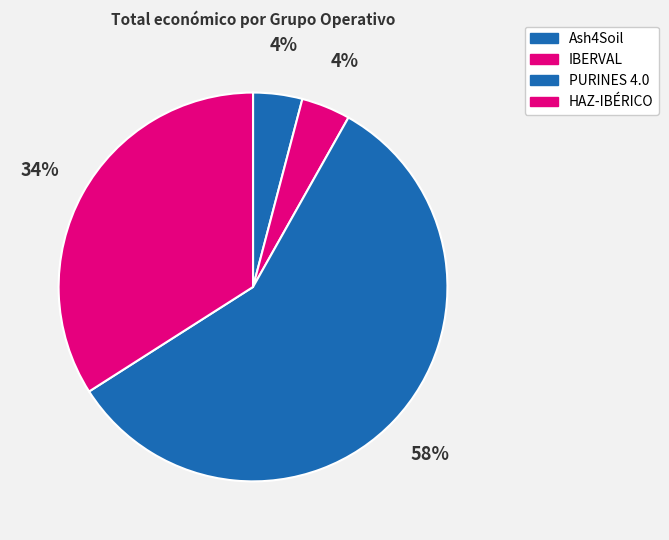

Count the number of slices in the pie.

4